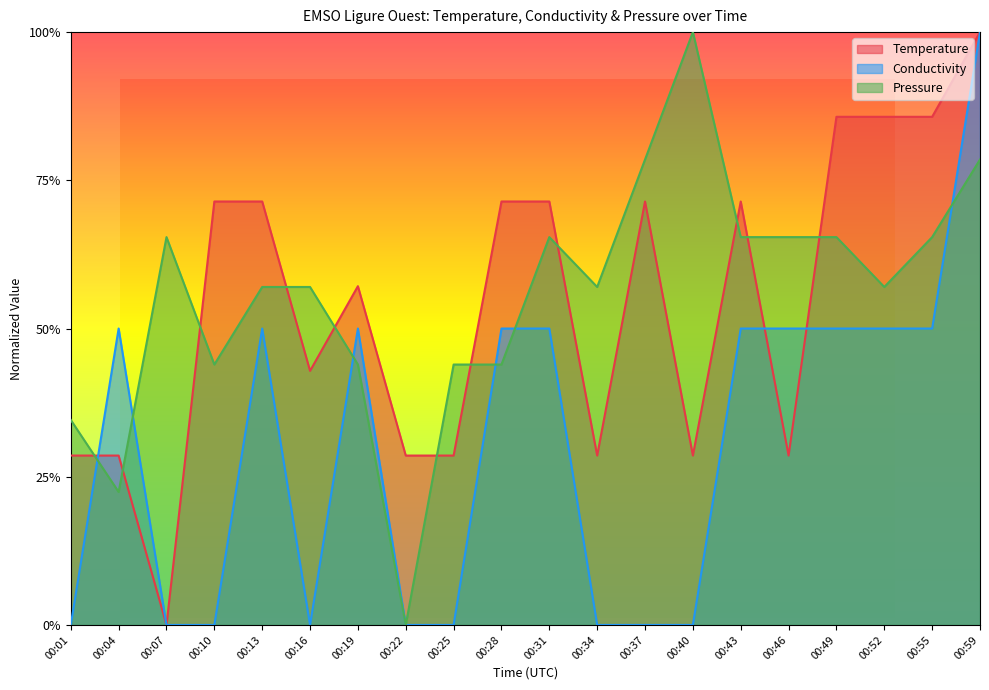

True or false: Pressure and Conductivity cross at least once.

True